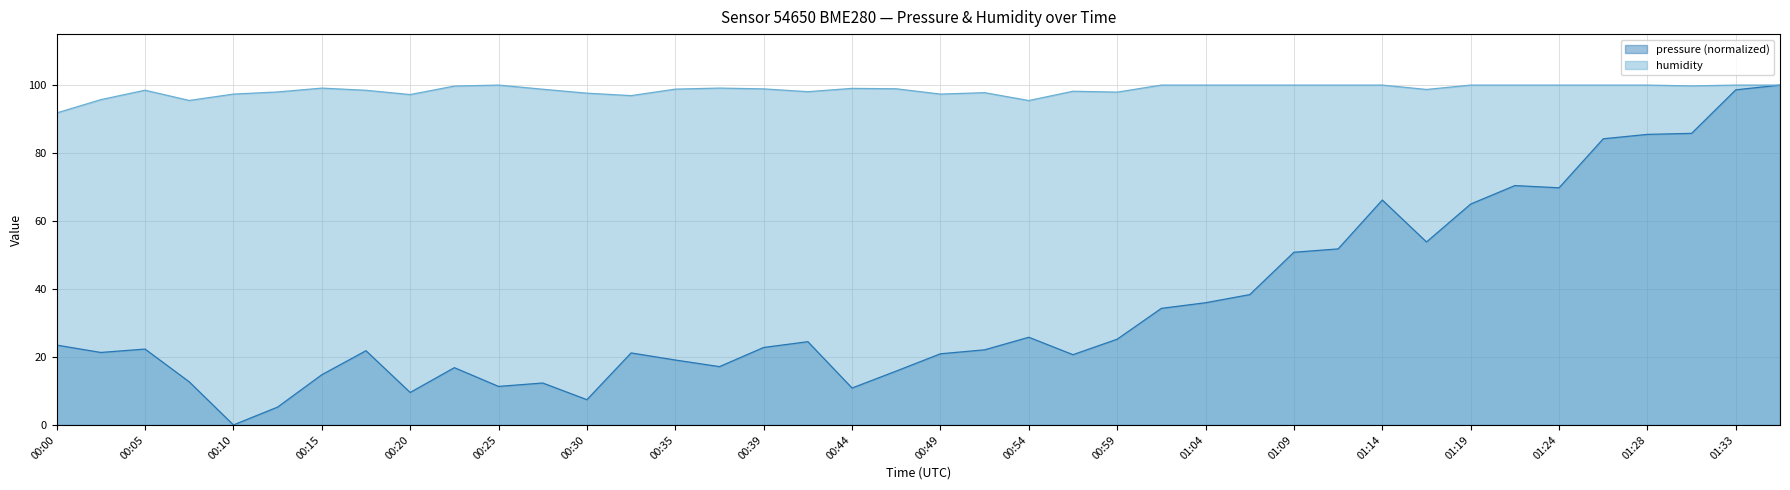

In humidity, how many points are lower than both neighbors (excluding endpoints)?

9